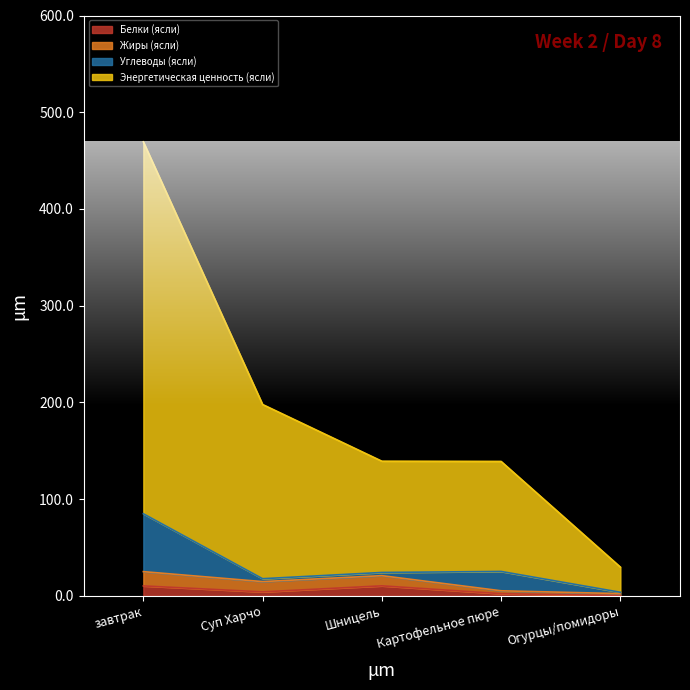

What is the smallest value displayed?

0.4